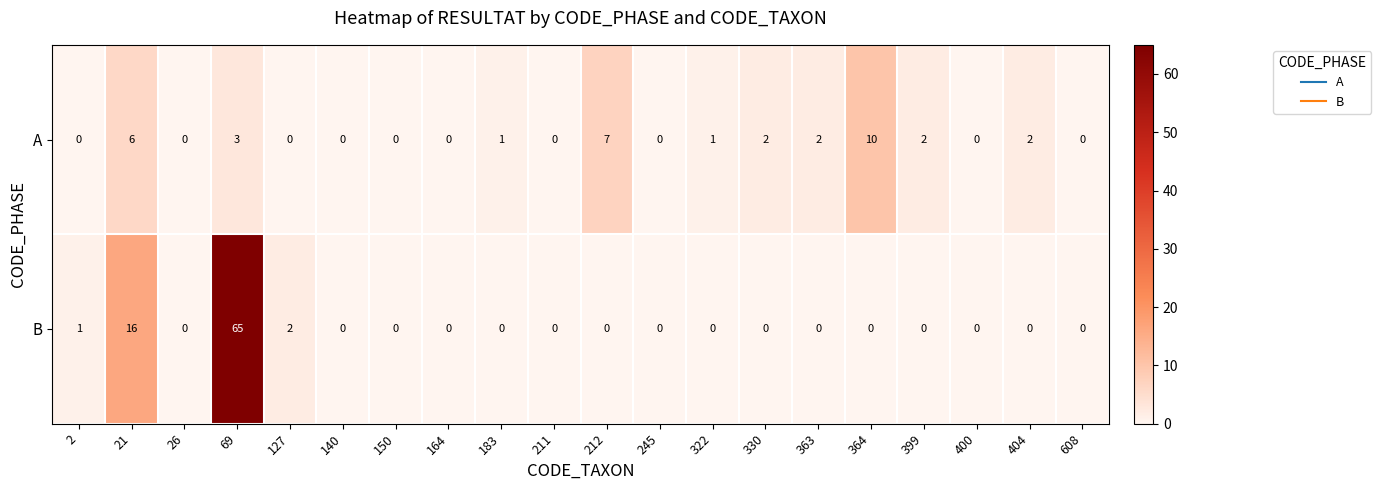

Count the A values in the range 0 to 2.

16